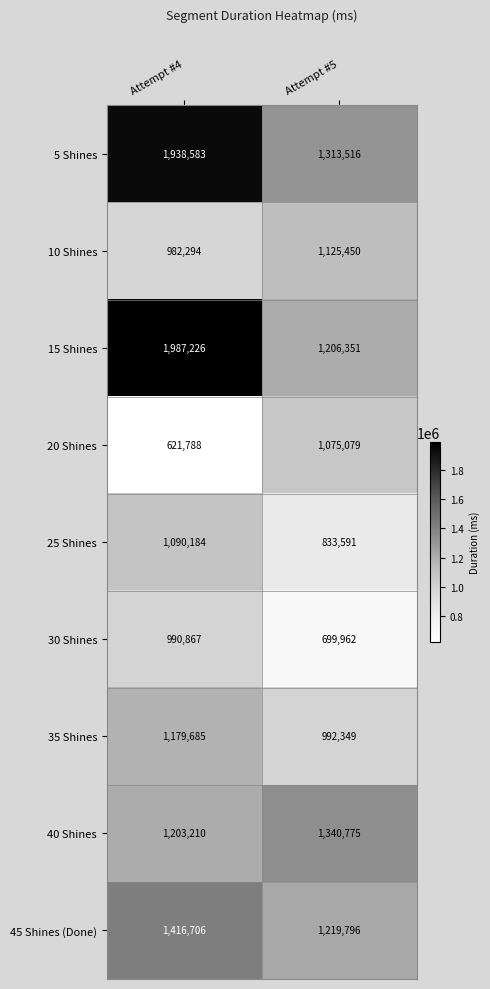

At which category is the sum across all series the highest?

Attempt #4